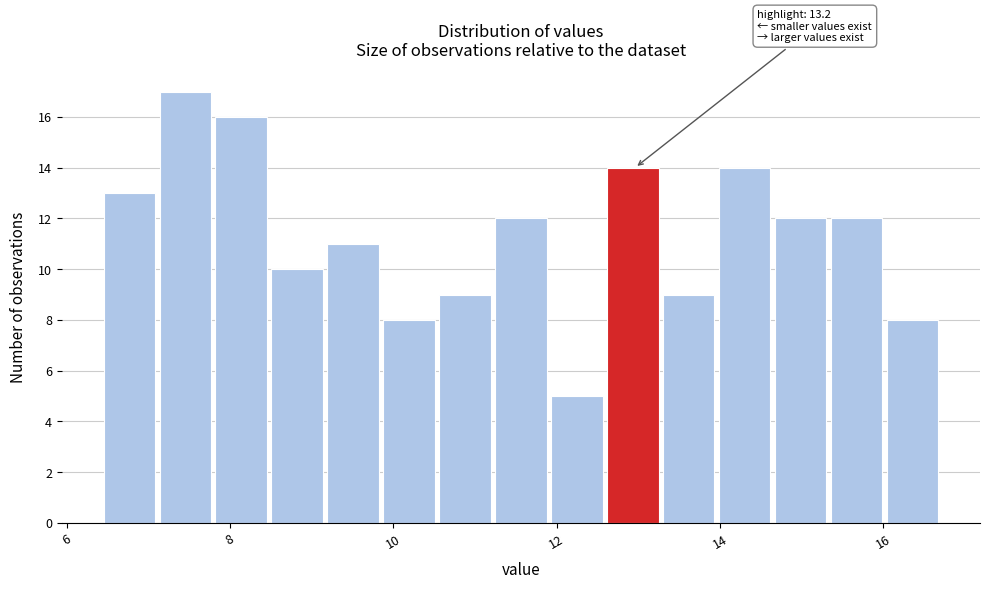

Around what value on the x-axis is the tallest bar? Give the approximate position of its centre, as read against the axis.

7.4